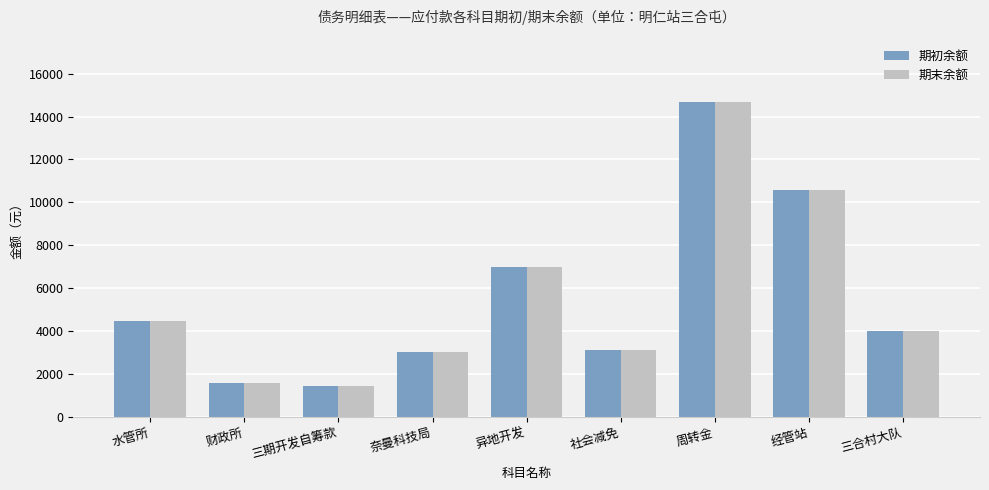

What is the sum of all 期末余额 values?

49881.5